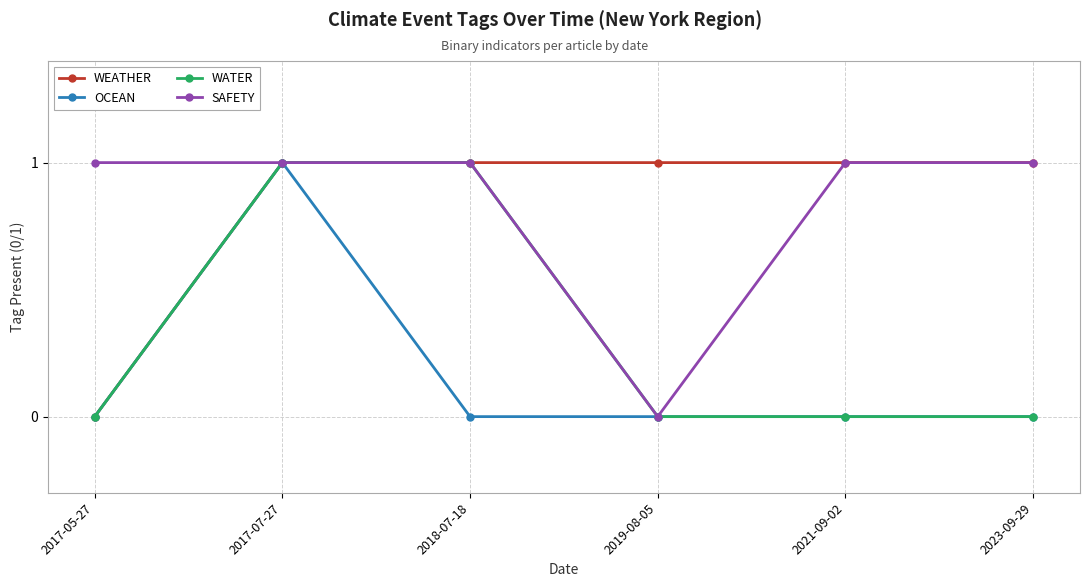

The WATER series shows 0 at 2023-09-29. True or false?

True